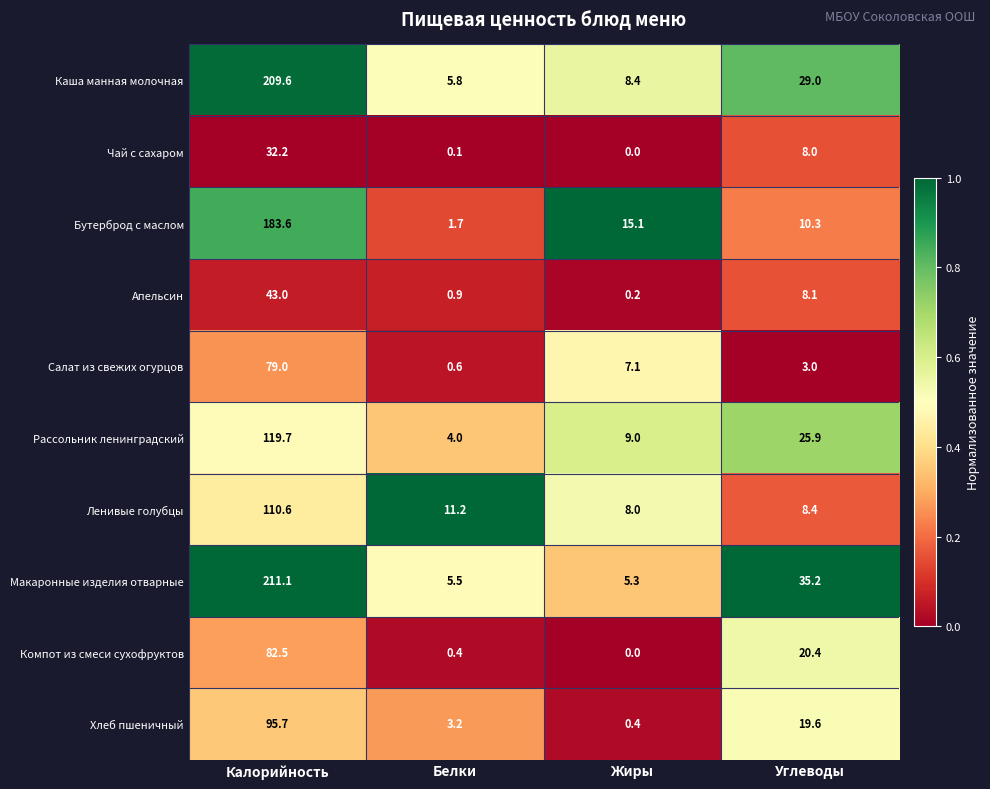

What is the difference between the Рассольник ленинградский values at Жиры and Белки?

5.0